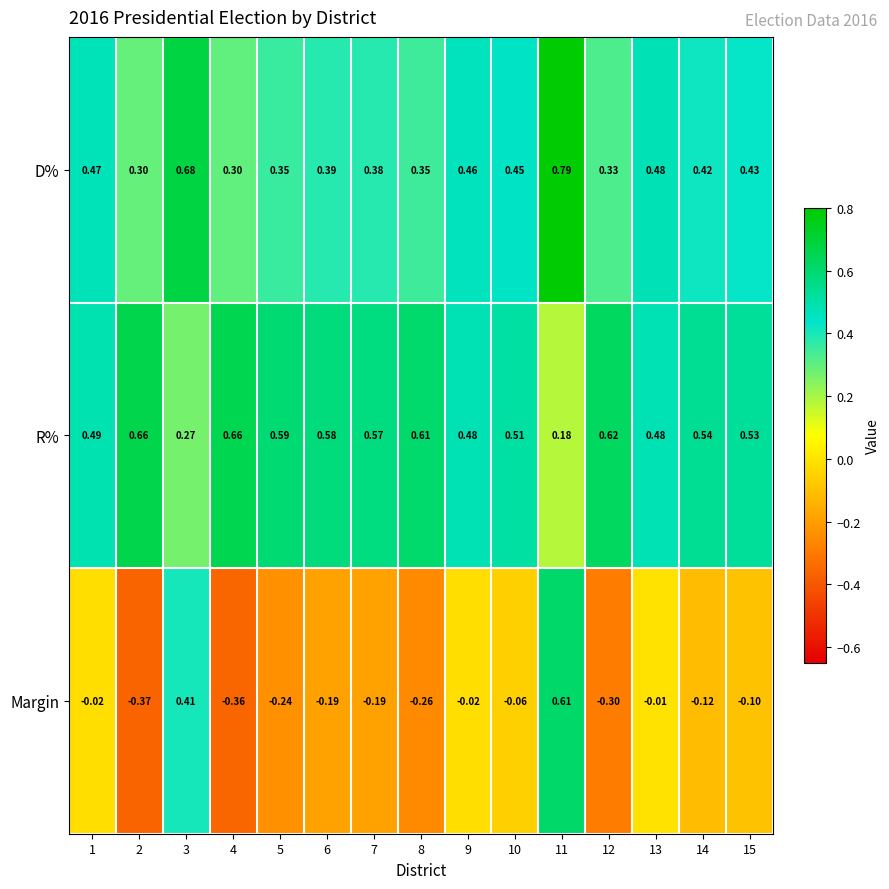

At which category is the sum across all series the highest?

11